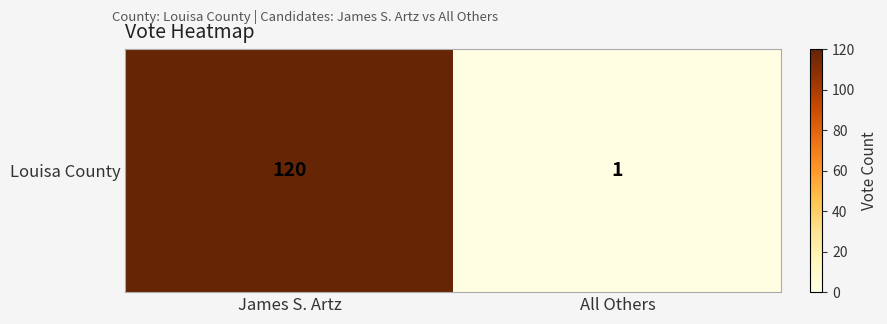

The chart shows a value of 34 at James S. Artz. True or false?

False